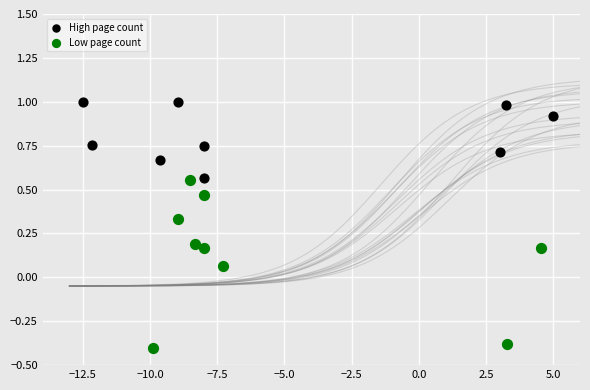

Which series contains the highest Y value?

High page count